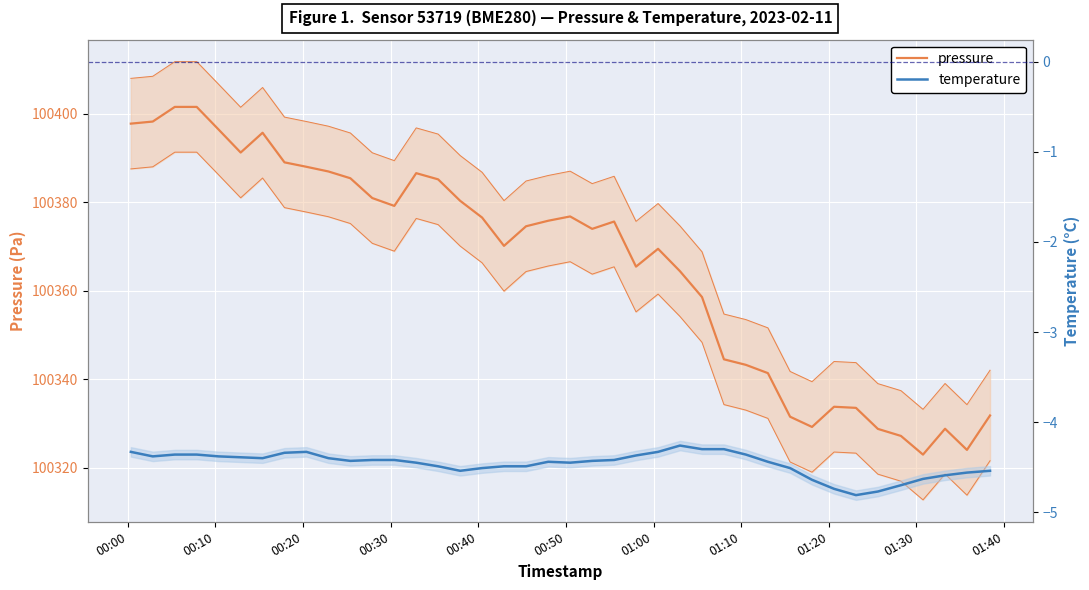

Count the number of data series in this chart.

2